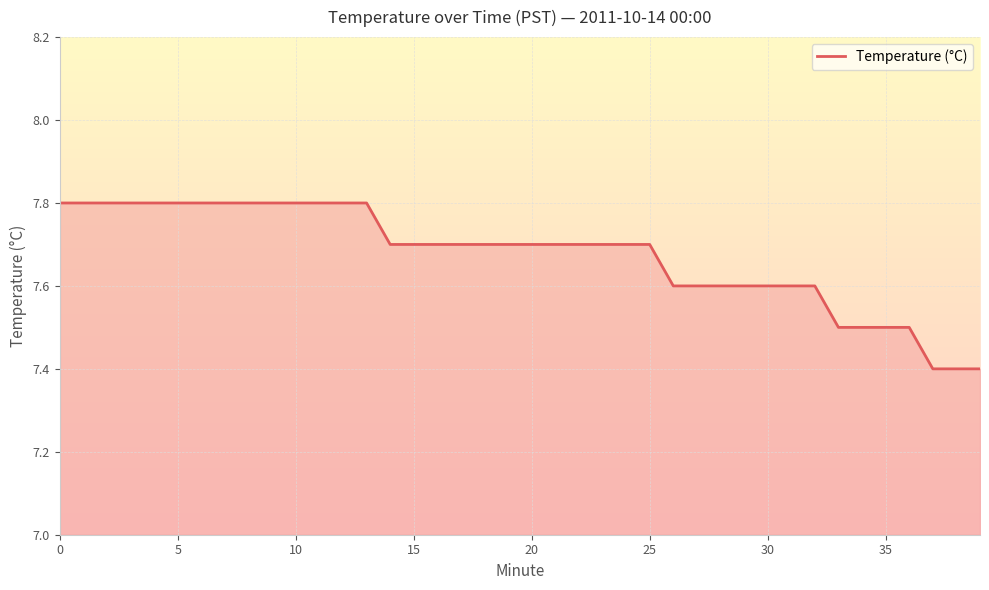

What is the sum of all values?

307.0